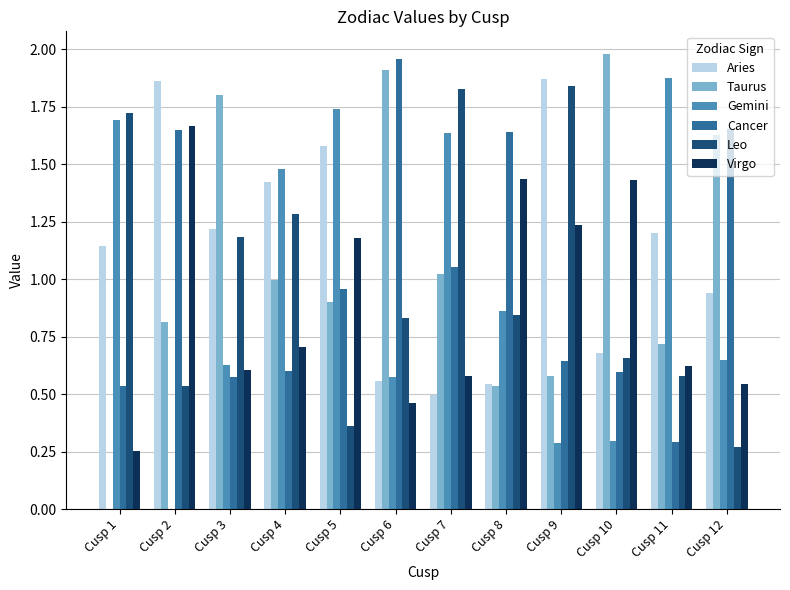

Which series changed the most between Cusp 6 and Cusp 8?

Taurus